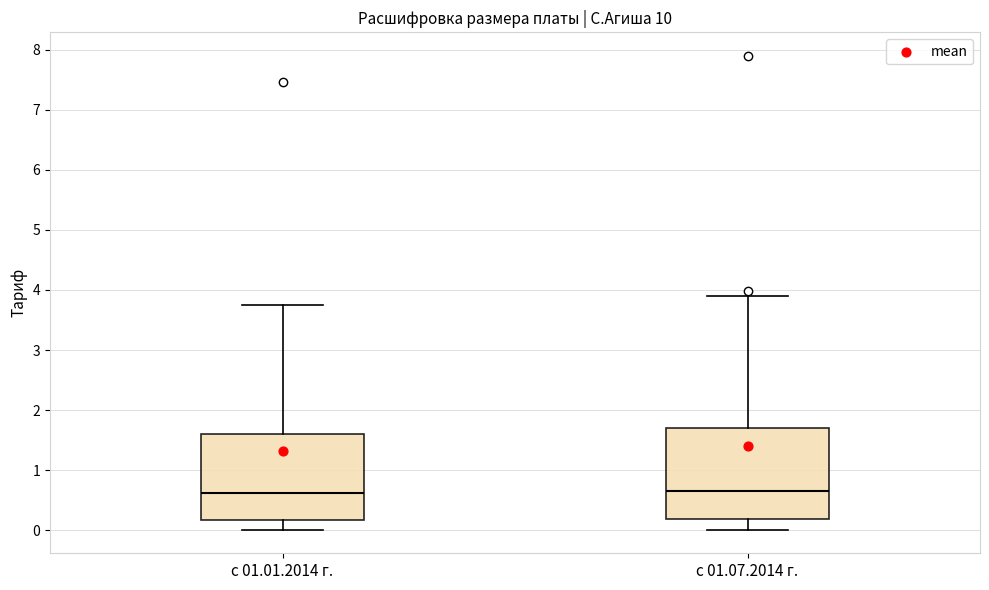

Reading left to right, transcribe this box plot: for each box, give where its median line is, the range the box spans, and where its two whiskers end, as read against the y-axis. The values are not printed on the chart, so give them approximately, as read against the axis.

с 01.01.2014 г.: median 0.6, box 0.2 to 1.6, whiskers 0.0 to 3.7
с 01.07.2014 г.: median 0.6, box 0.2 to 1.7, whiskers 0.0 to 3.9